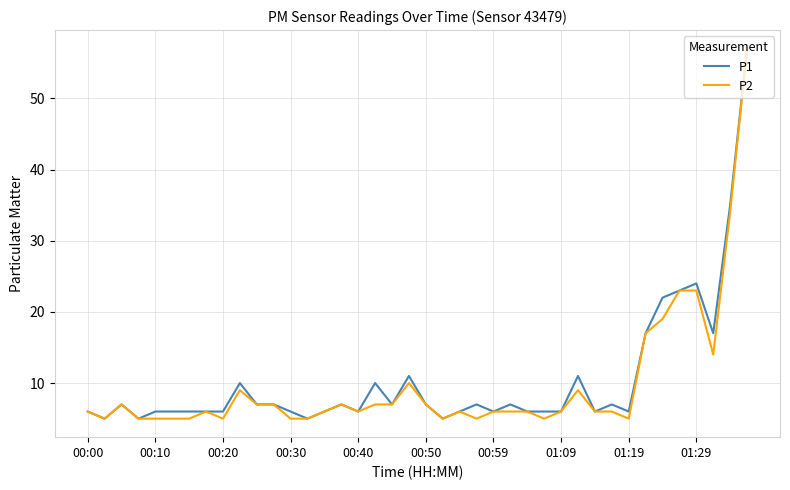

What is the maximum value for P1?

57